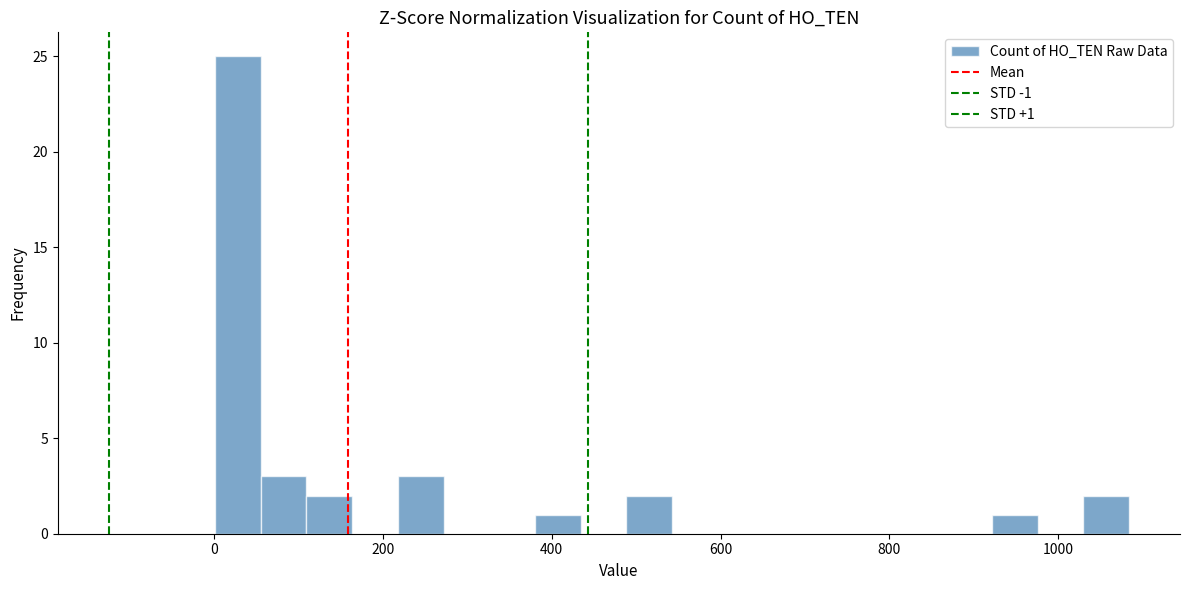

Around what value on the x-axis is the tallest bar? Give the approximate position of its centre, as read against the axis.

20